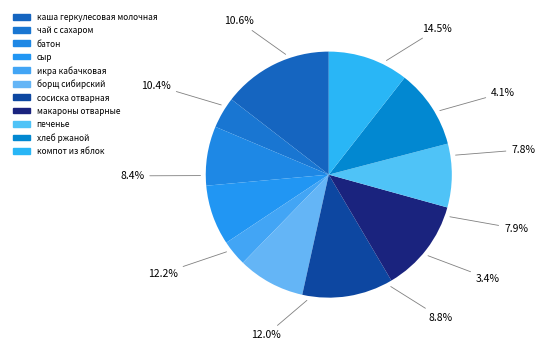

Is it true that хлеб ржаной is 10% of the pie?

True